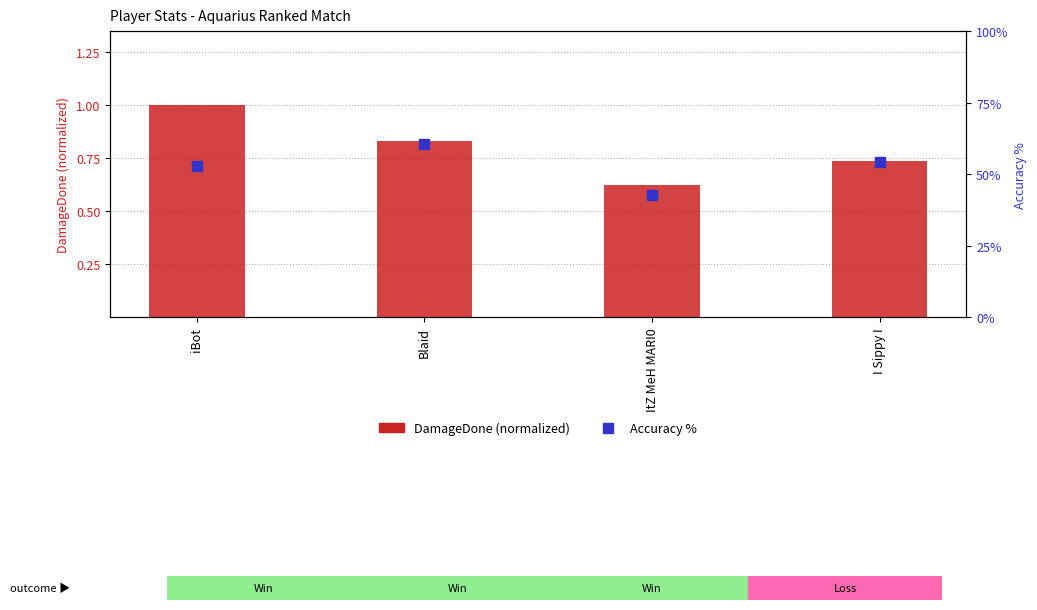

Which series has the largest Y range (max minus min)?

Accuracy %